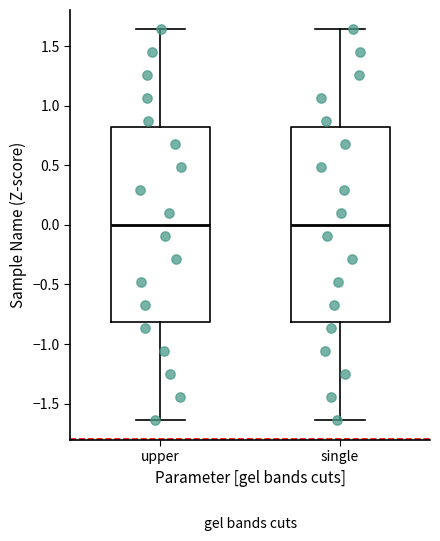

Reading left to right, transcribe this box plot: for each box, give where its median line is, the range the box spans, and where its two whiskers end, as read against the y-axis. The values are not printed on the chart, so give them approximately, as read against the axis.

upper: median 0.00, box -0.80 to 0.80, whiskers -1.65 to 1.65
single: median 0.00, box -0.80 to 0.80, whiskers -1.65 to 1.65